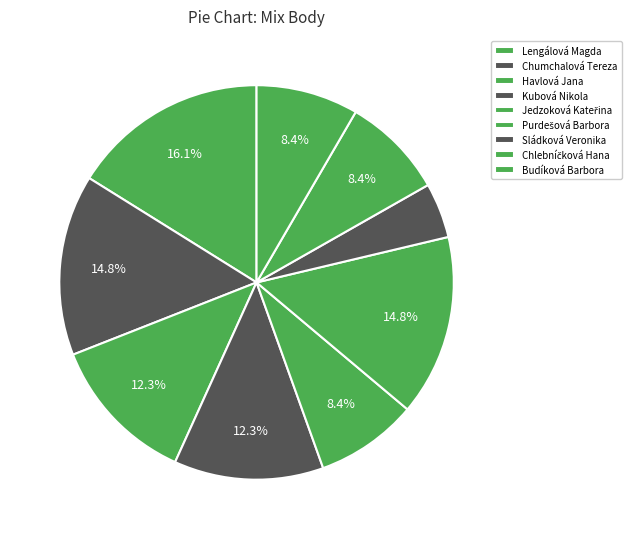

To the nearest percent, what is the difference between the largest and smallest slice percentages?

12%